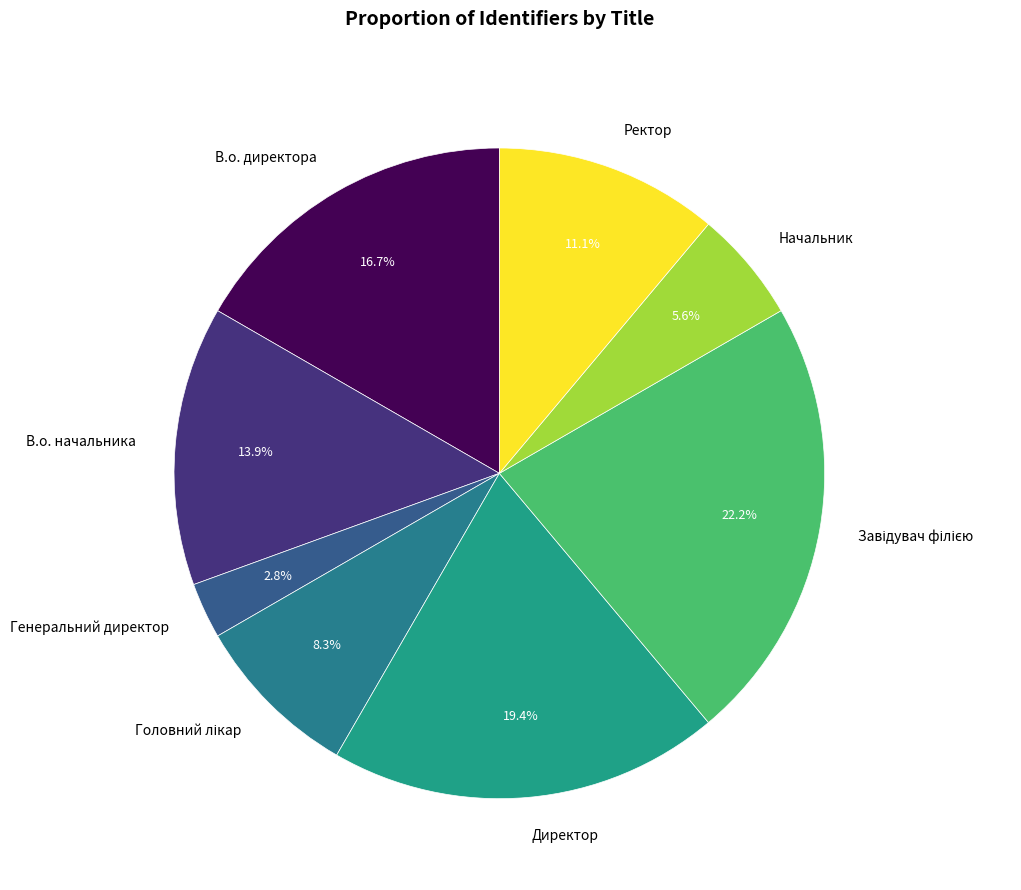

How much of the chart is everything except В.о. начальника?

86.1%